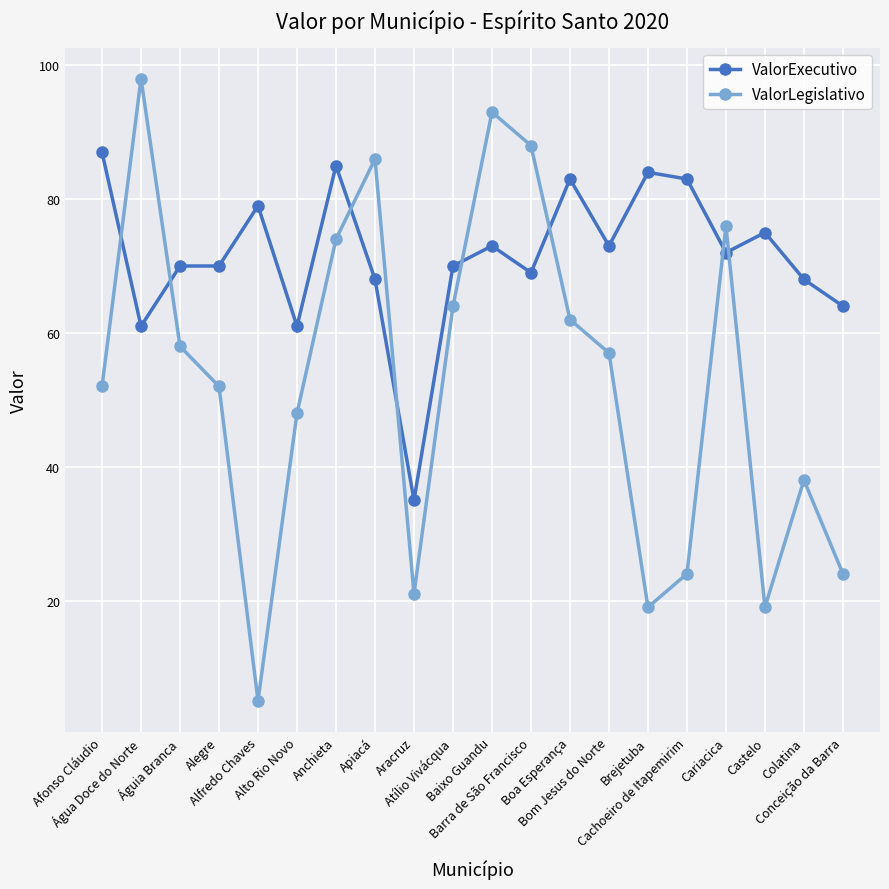

What position from the left is Baixo Guandu?

11